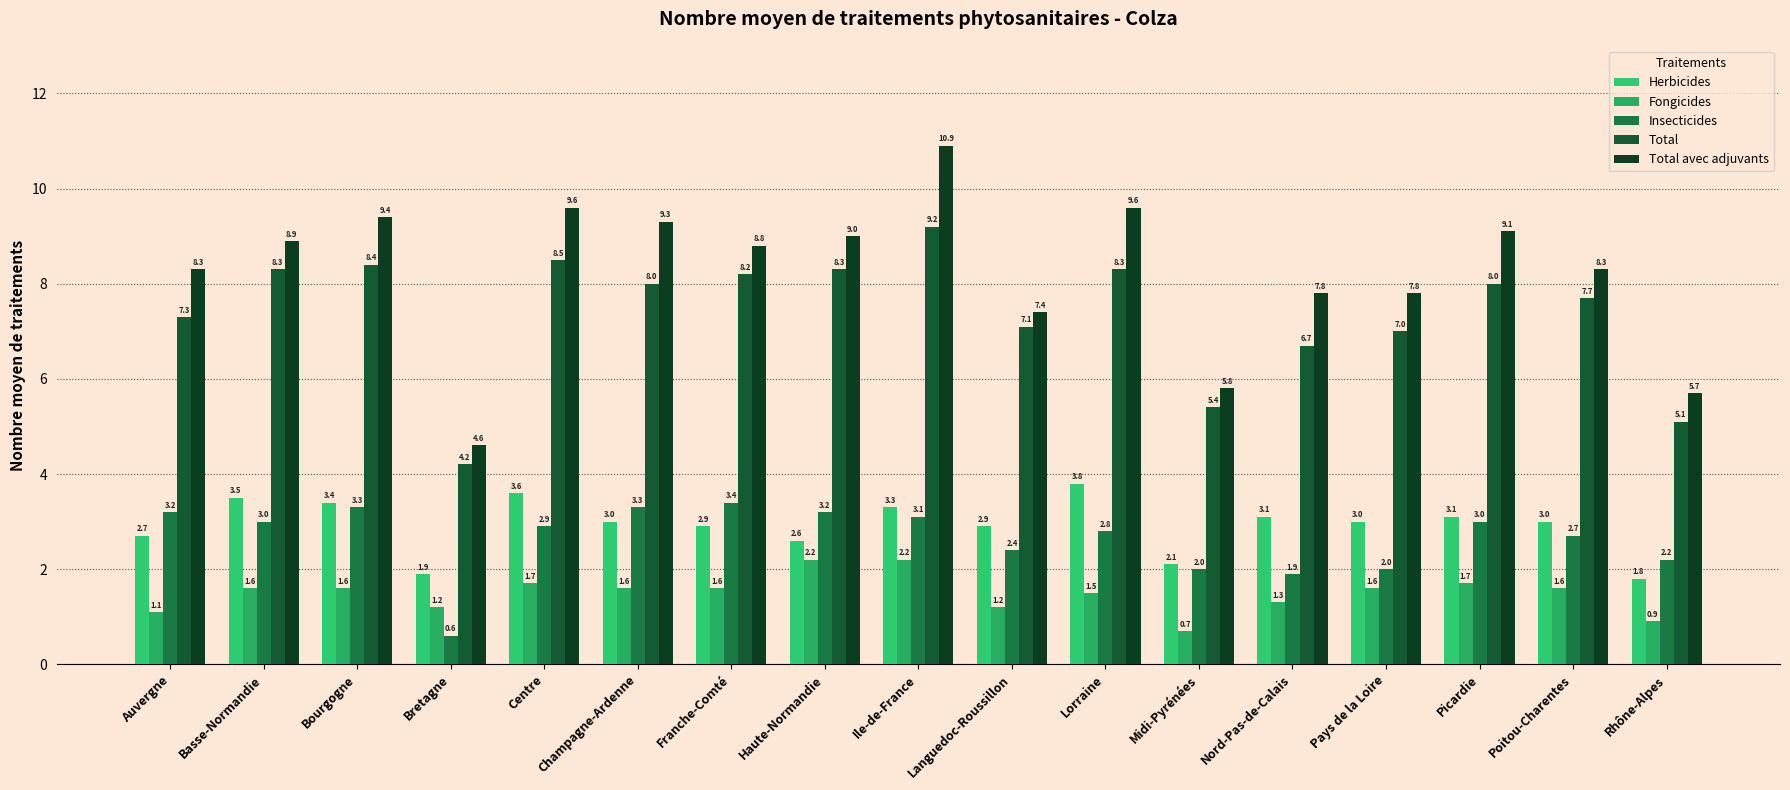

At which label does Total avec adjuvants first exceed 8?

Auvergne